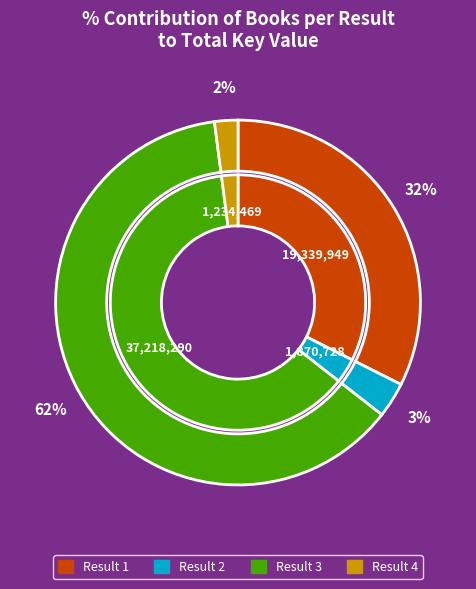

Is there a majority slice in this chart?

Yes